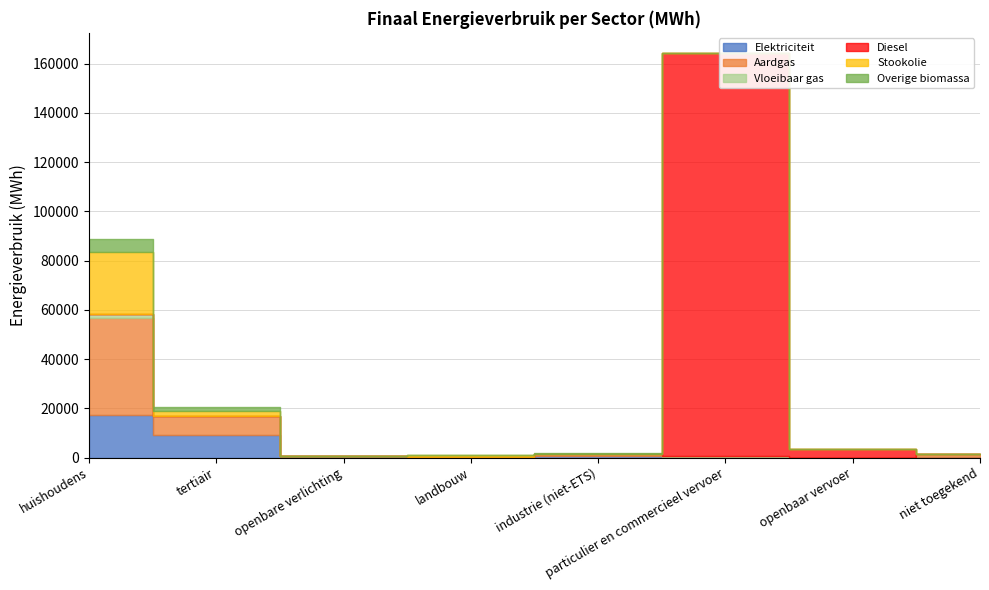

Rank the series at tertiair from highest to lowest value.

Elektriciteit, Aardgas, Overige biomassa, Stookolie, Vloeibaar gas, Diesel